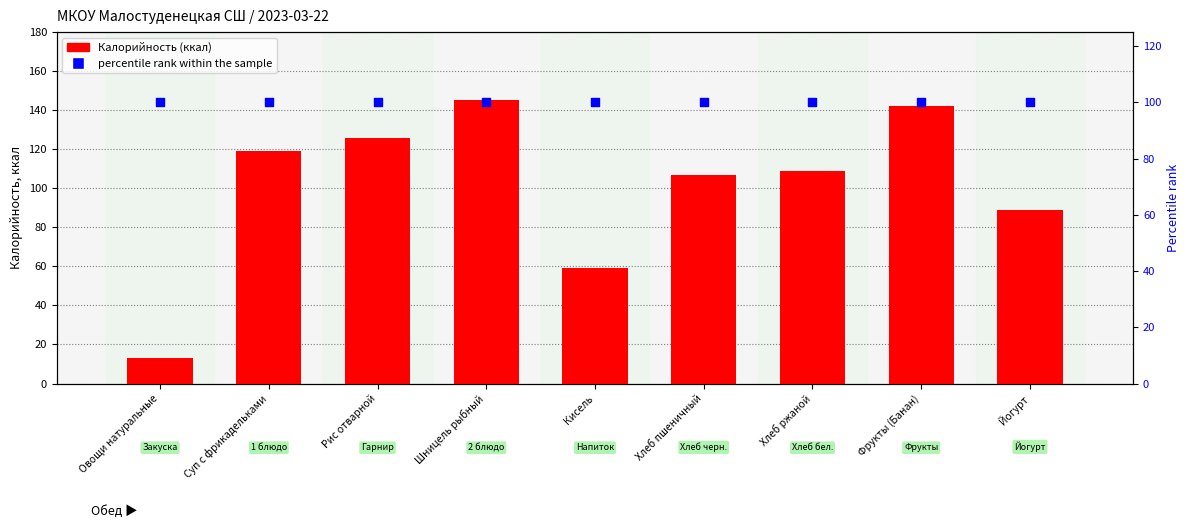

What are all the series names shown in the legend?

Калорийность (ккал), percentile rank within the sample